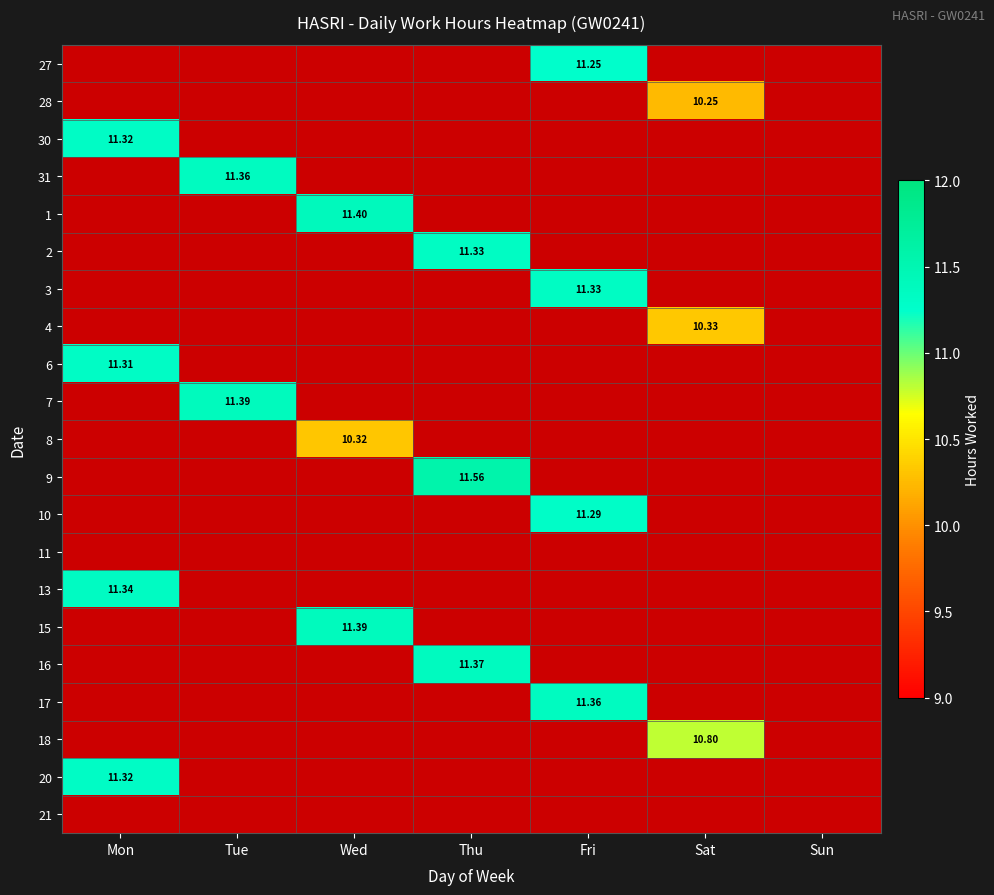

Is it true that 20 equals 0.0 at Thu?

True